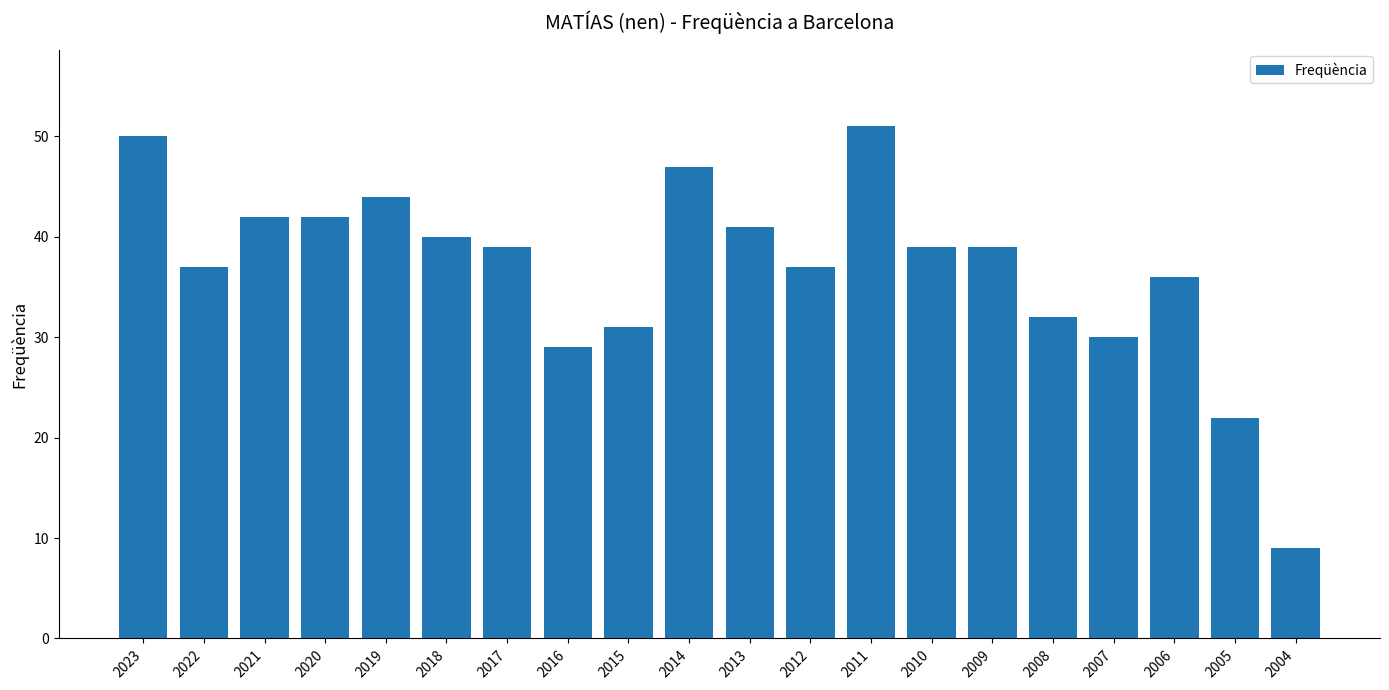

Is it true that the value at 2014 is 47?

True